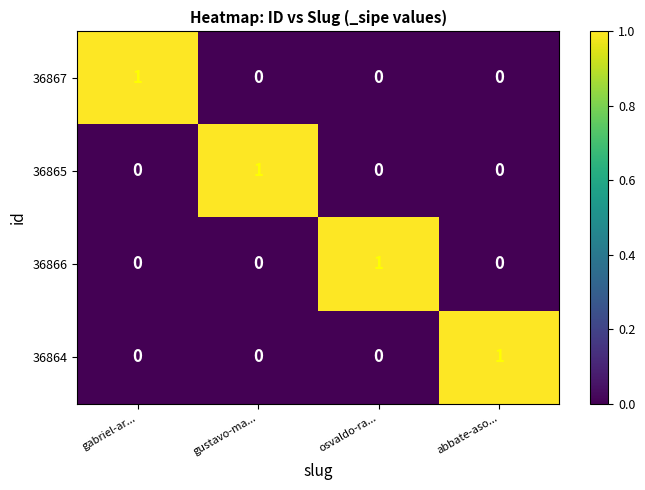

Count the 36864 values in the range 0 to 1.

4